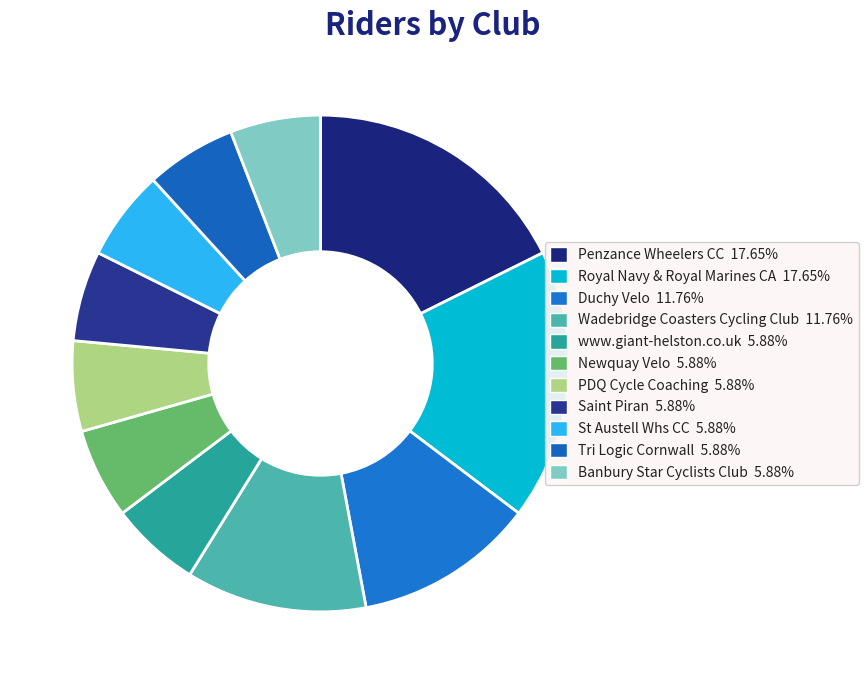

How many segments does this pie chart have?

11